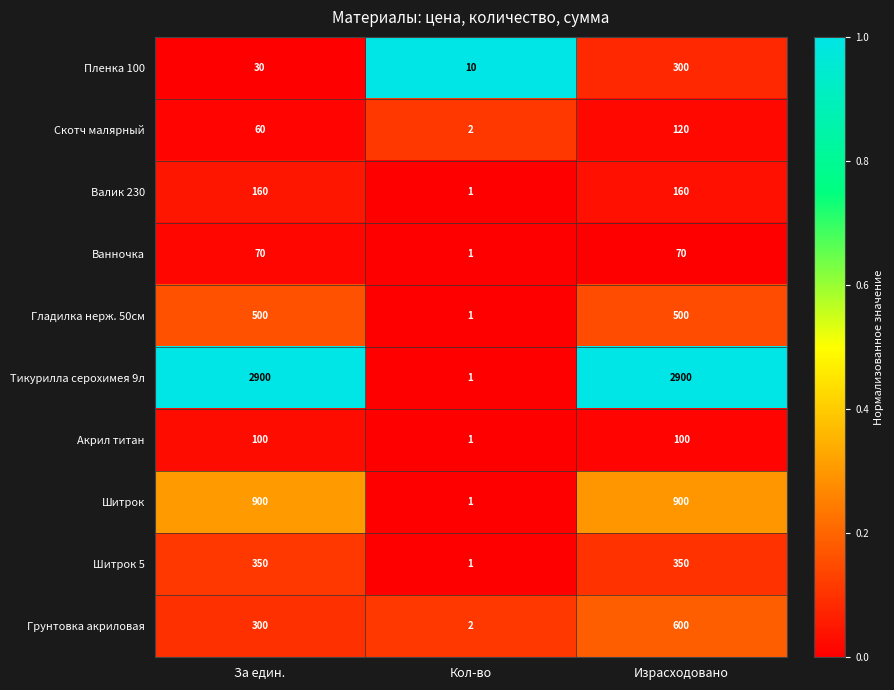

Which category has the lowest value across all series?

Кол-во